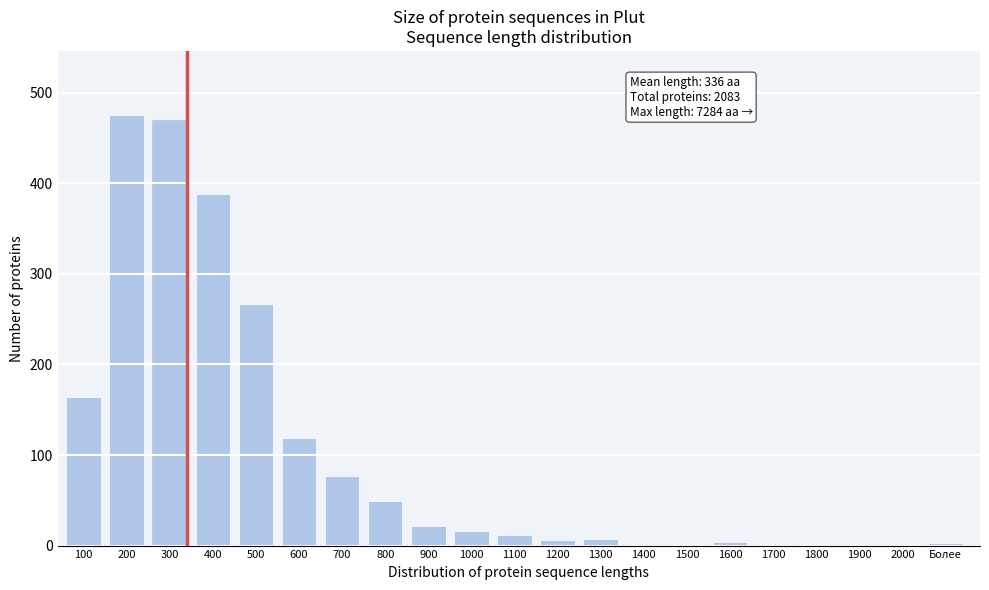

Which has a higher value, 1000 or 1800?

1000